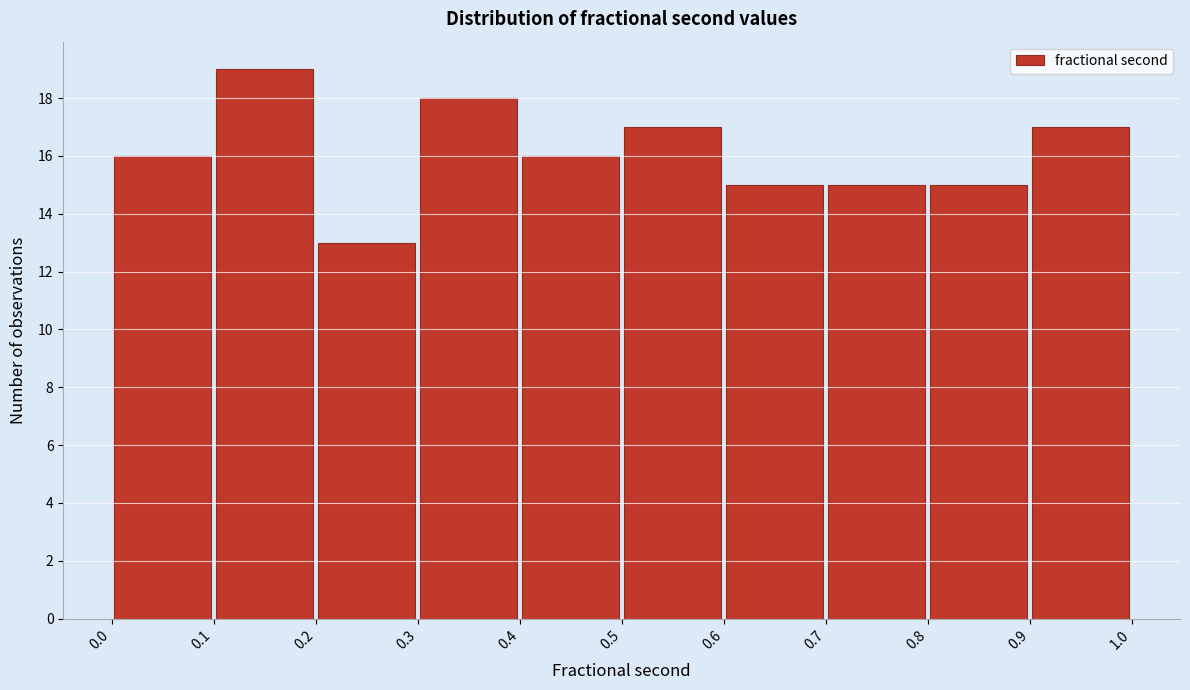

Reading left to right, transcribe this chart: for each bar, give the range it covers on the x-axis and its height. The values are not printed on the chart, so give them approximately, as read against the axis.

0.0 to 0.1: 16
0.1 to 0.2: 19
0.2 to 0.3: 13
0.3 to 0.4: 18
0.4 to 0.5: 16
0.5 to 0.6: 17
0.6 to 0.7: 15
0.7 to 0.8: 15
0.8 to 0.9: 15
0.9 to 1.0: 17